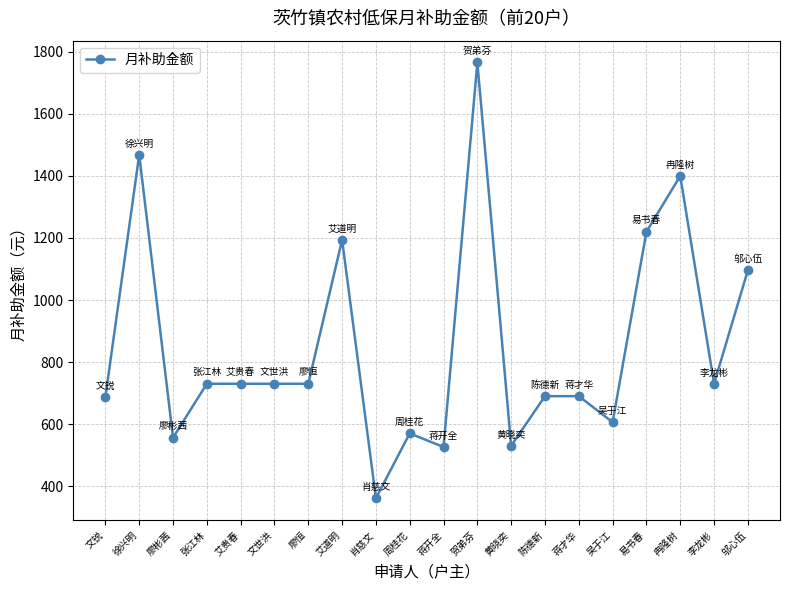

What is the difference between the values at 周桂花 and 文世洪?

160